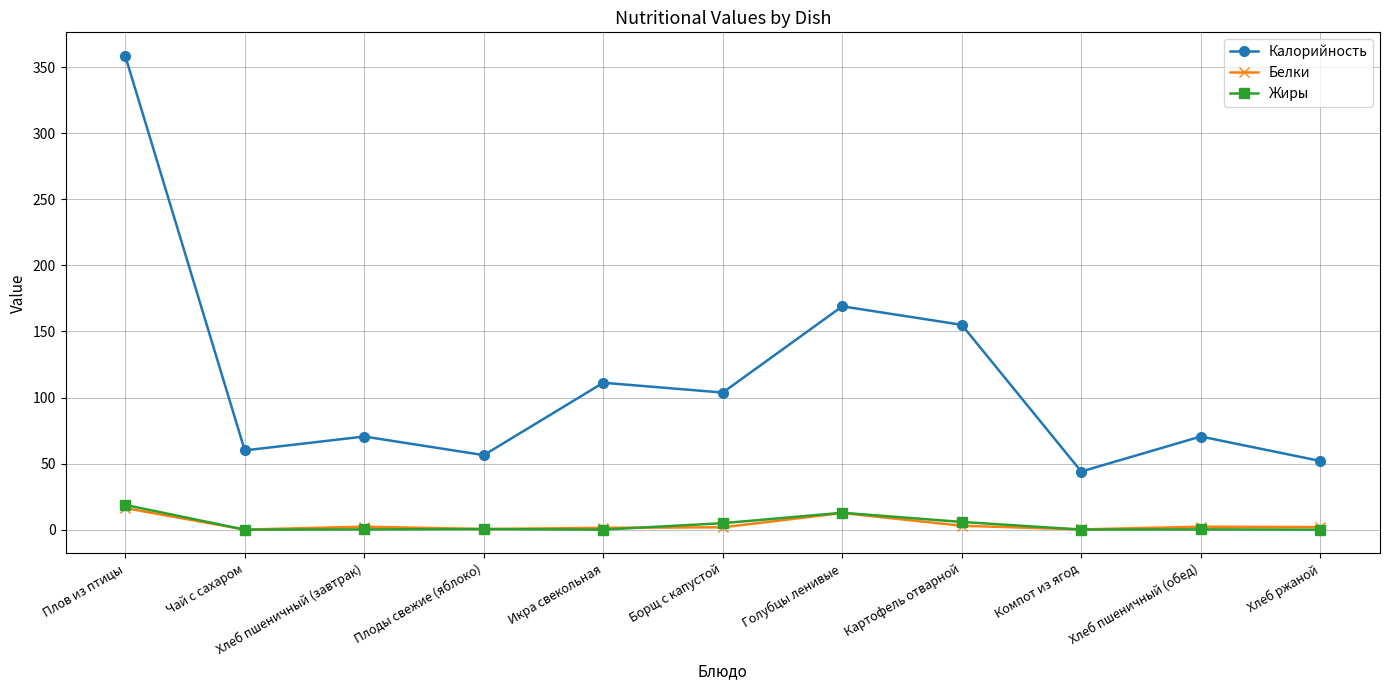

What is the value of the Калорийность point at the 1st from the left?

358.4